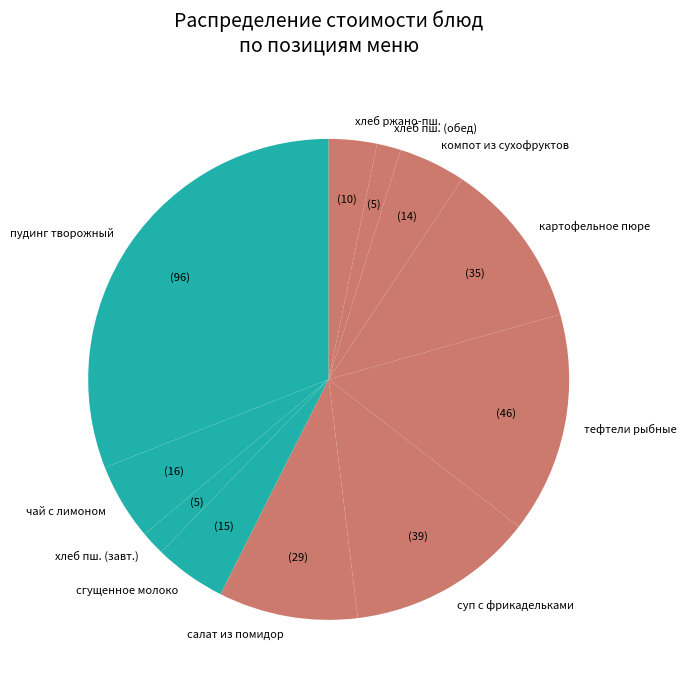

Do хлеб ржано-пш. and салат из помидор together represent more than half of the pie?

No